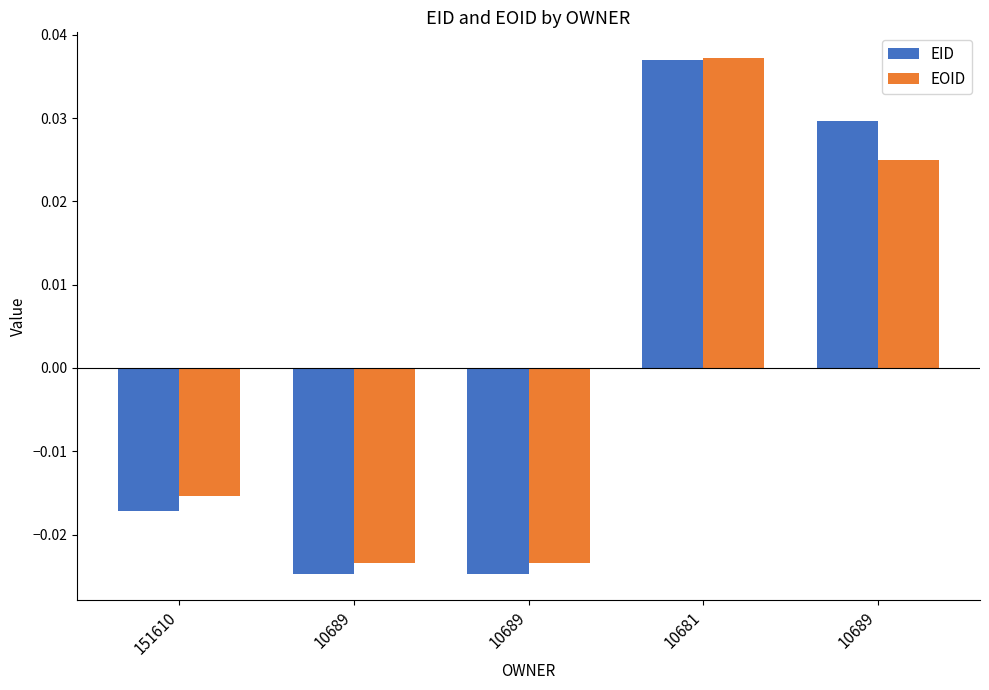

What is the difference between the maximum and second lowest values in the EOID series?

0.1